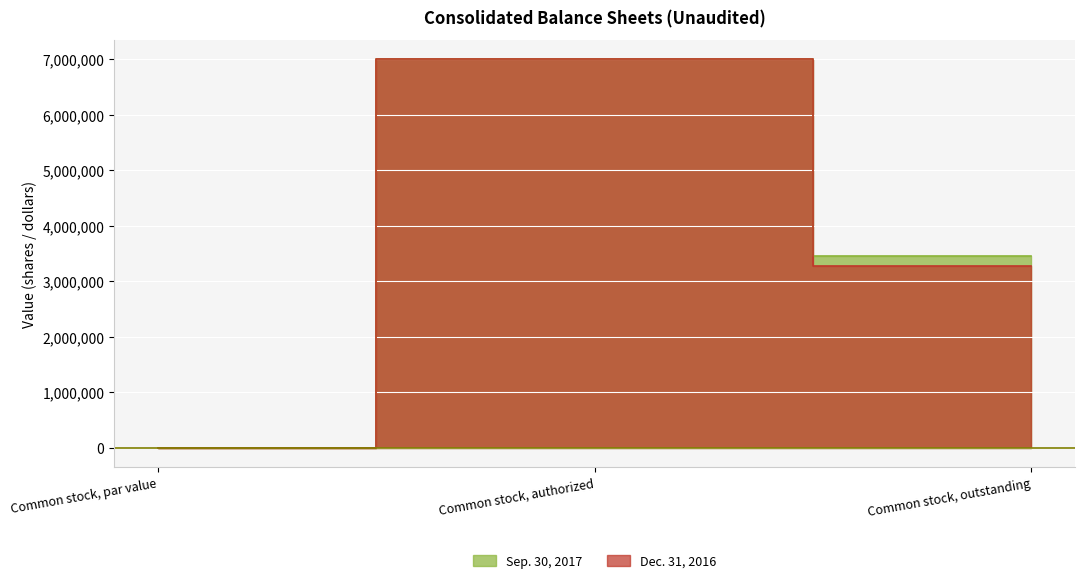

Where does the Dec. 31, 2016 series first go above 3277944?

Common stock, authorized